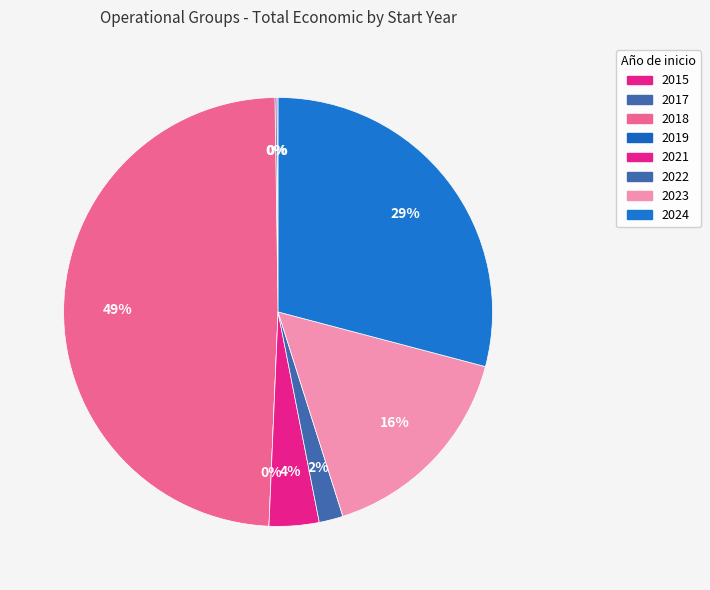

Is 2021 the majority of the pie?

No